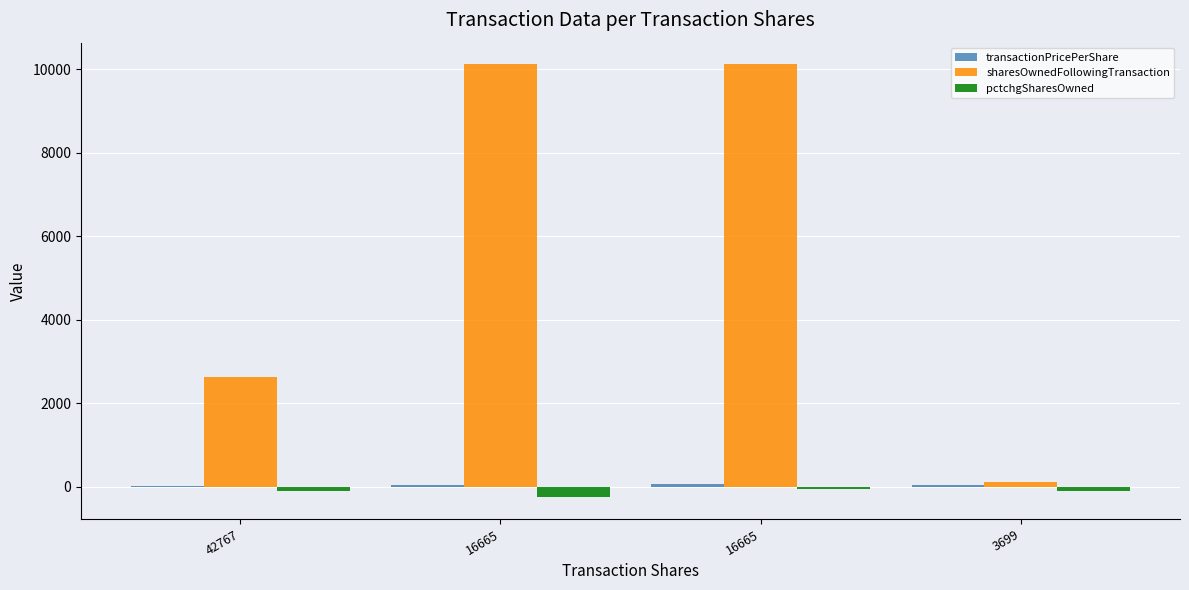

Does the chart contain stacked bars?

No